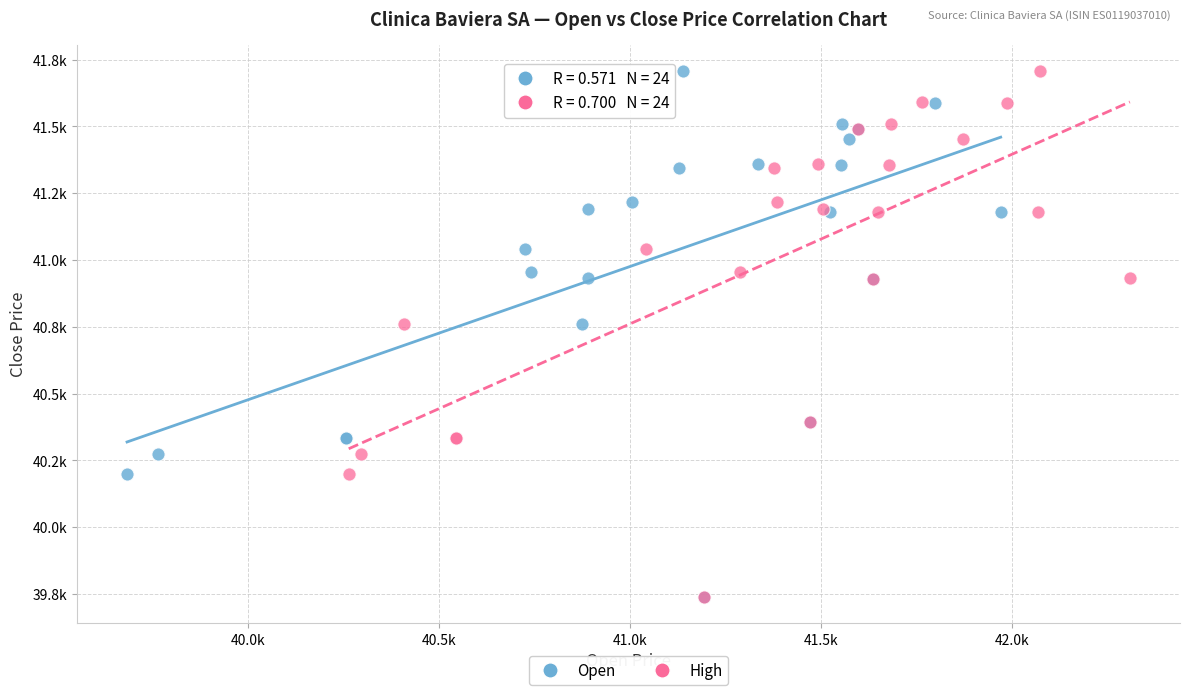

What are all the series names shown in the legend?

Open, High